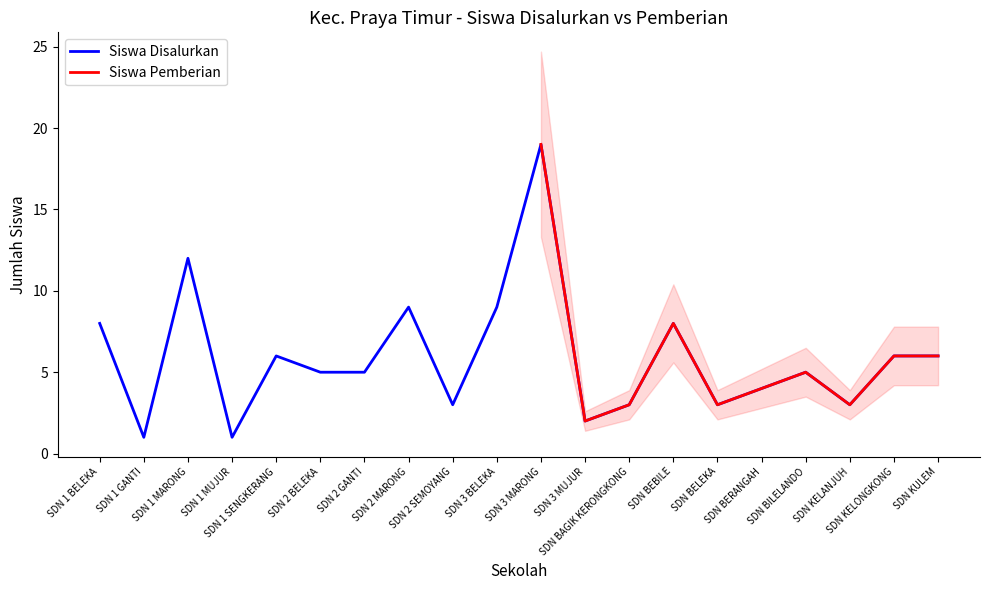

Where is the first local minimum?

SDN 1 GANTI